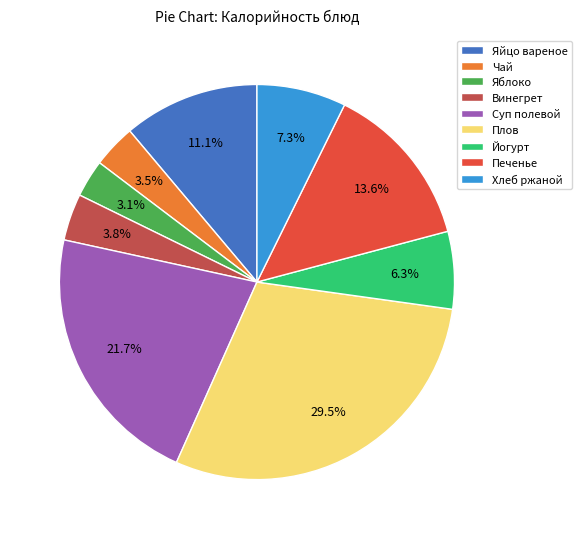

Is Яйцо вареное the majority of the pie?

No